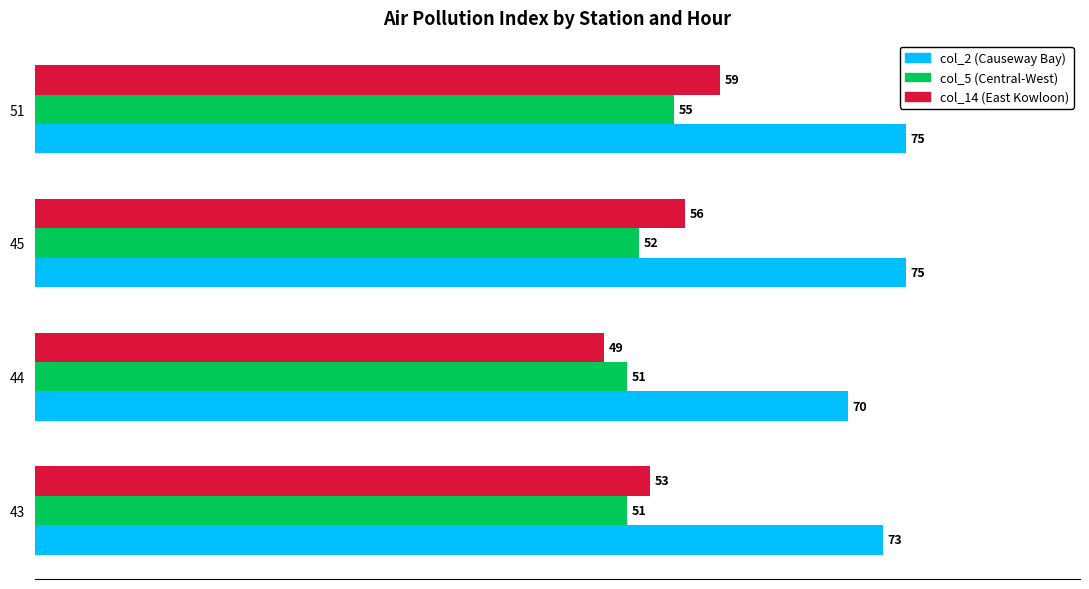

The value of col_14 (East Kowloon) at 45 is 93. True or false?

False